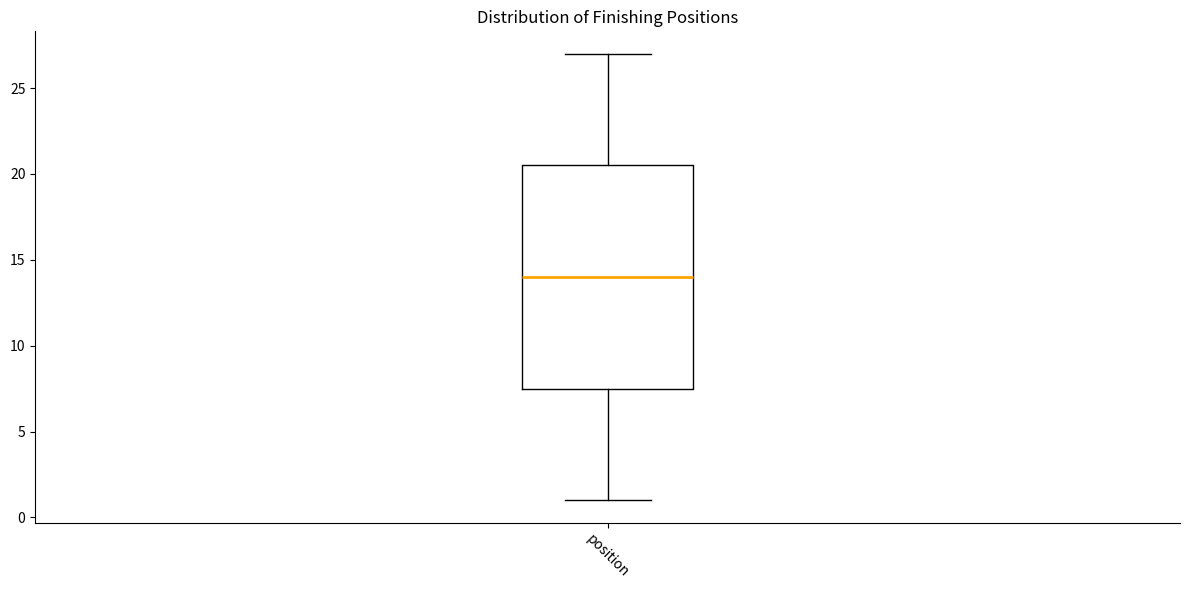

Where does the lower whisker of the box for position end on the y-axis? The values are not printed on the chart, so give them approximately, as read against the axis.

1.0